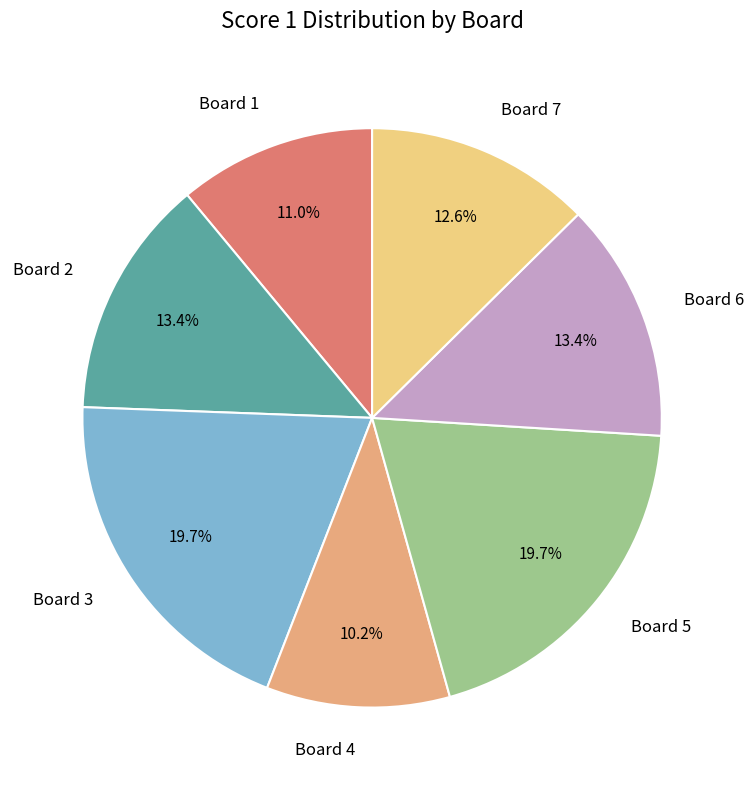

Is there any slice that represents more than half of the pie?

No